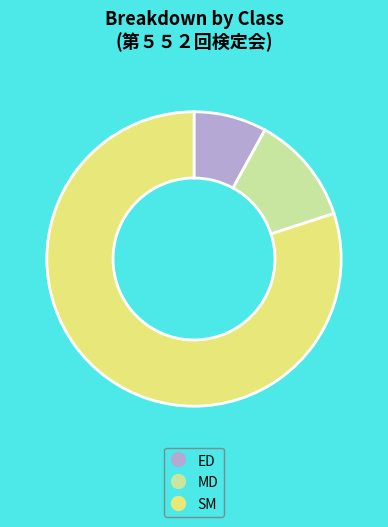

Rank the categories by value from highest to lowest.

SM, MD, ED